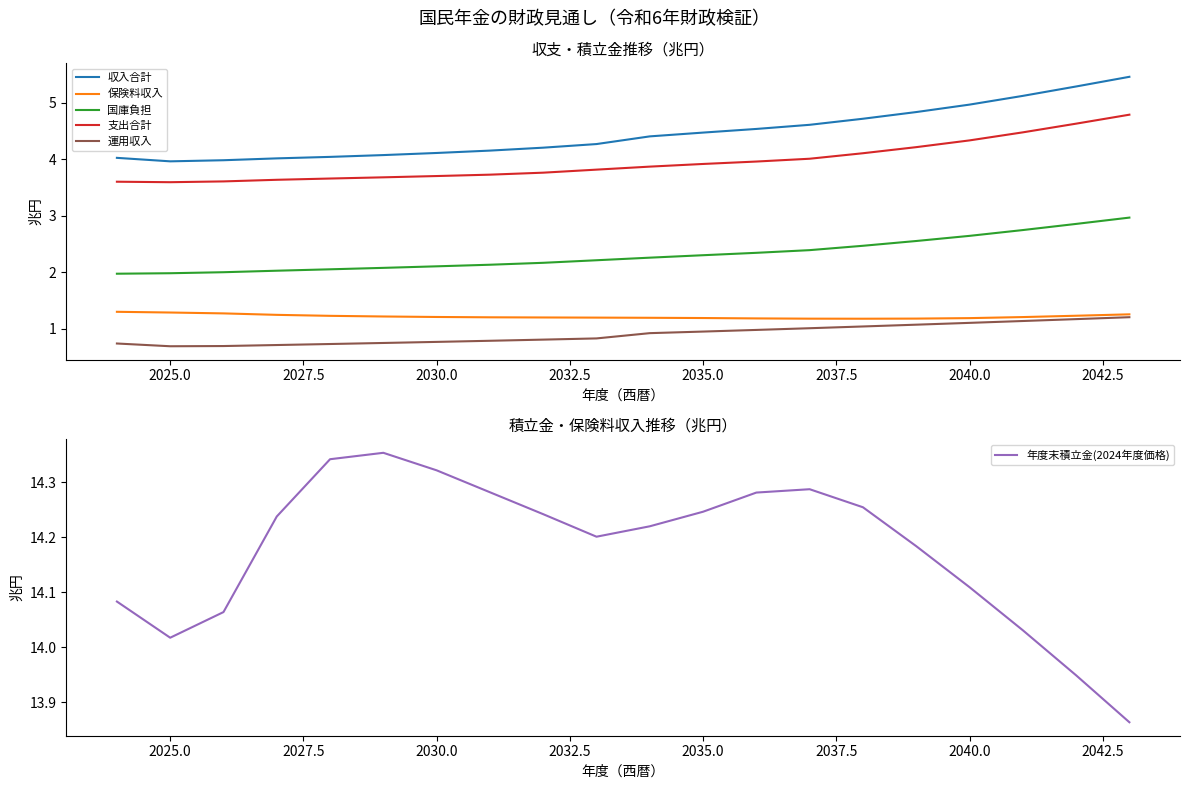

True or false: 運用収入 has more than 1 points higher than both neighbors.

False